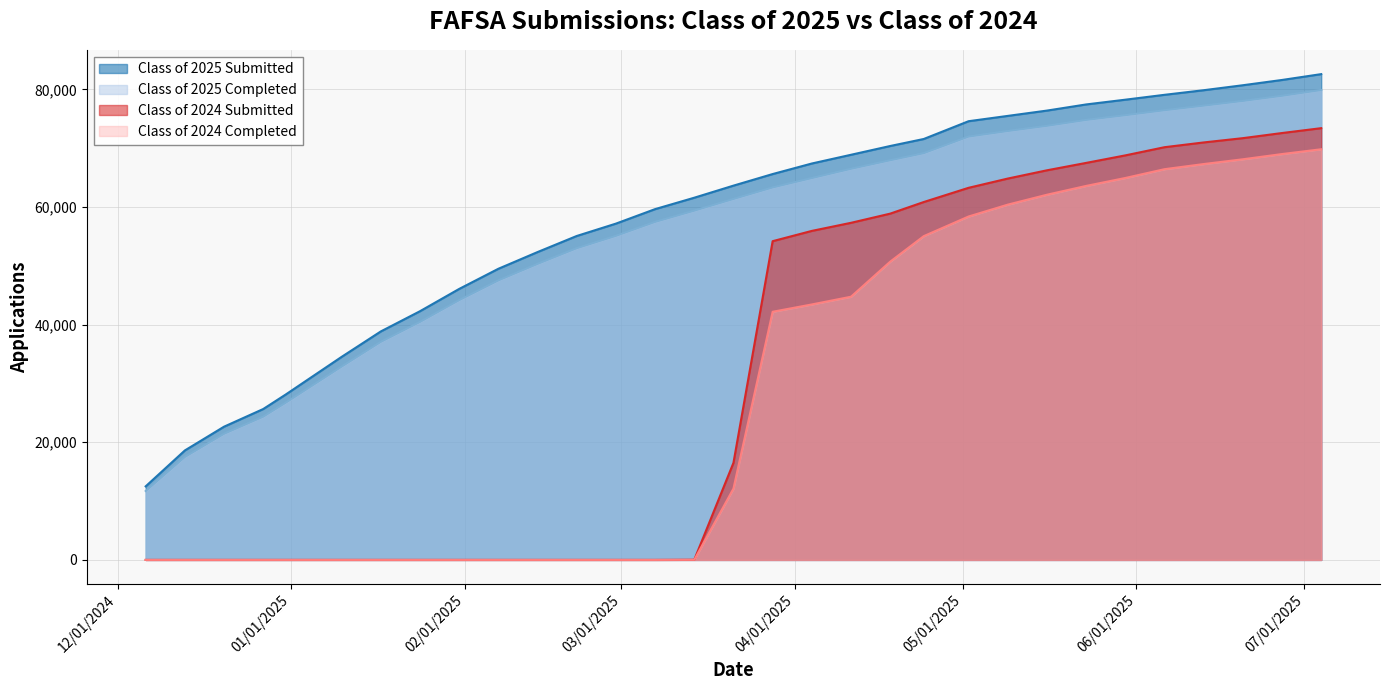

Is it true that Class of 2024 Submitted equals 71715 at 06/20/2025?

True